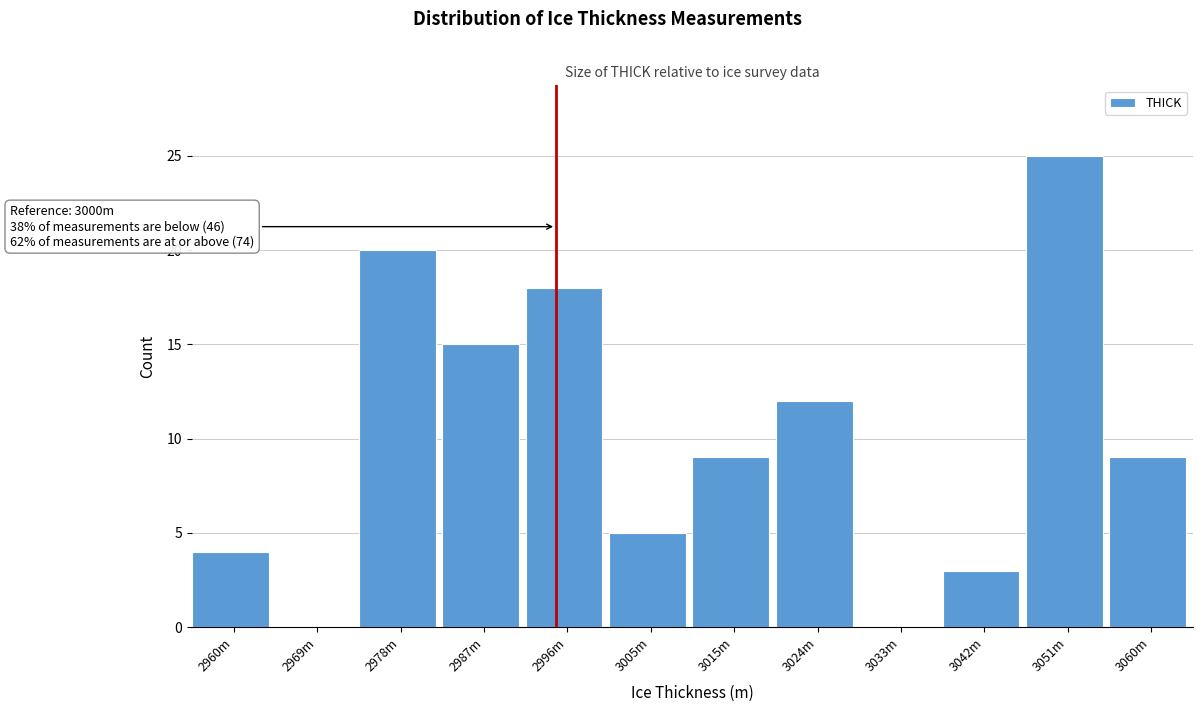

Reading left to right, what are all the values shown in this chart?

2960m=4	2969m=0	2978m=20	2987m=15	2996m=18	3005m=5	3015m=9	3024m=12	3033m=0	3042m=3	3051m=25	3060m=9